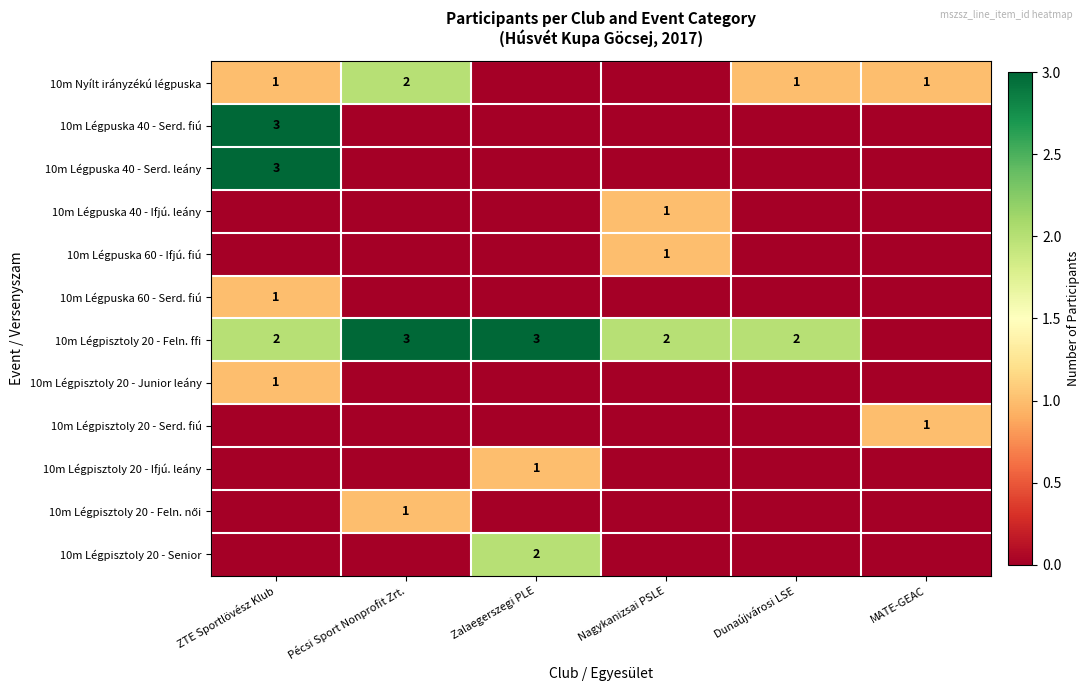

The 10m Nyílt irányzékú légpuska series shows 1 at MATE-GEAC. True or false?

True